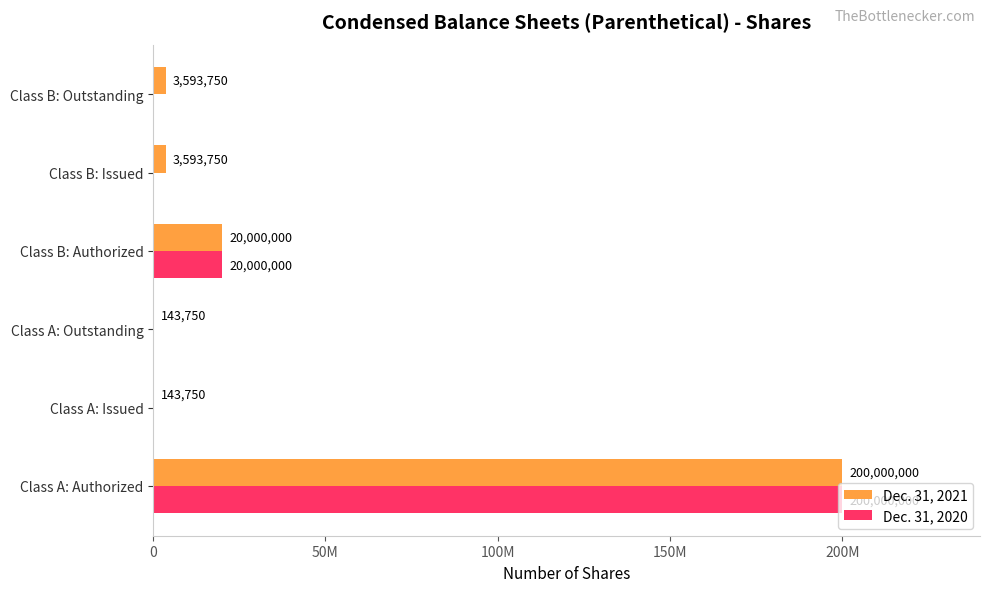

Which series has the widest spread of values?

Dec. 31, 2020